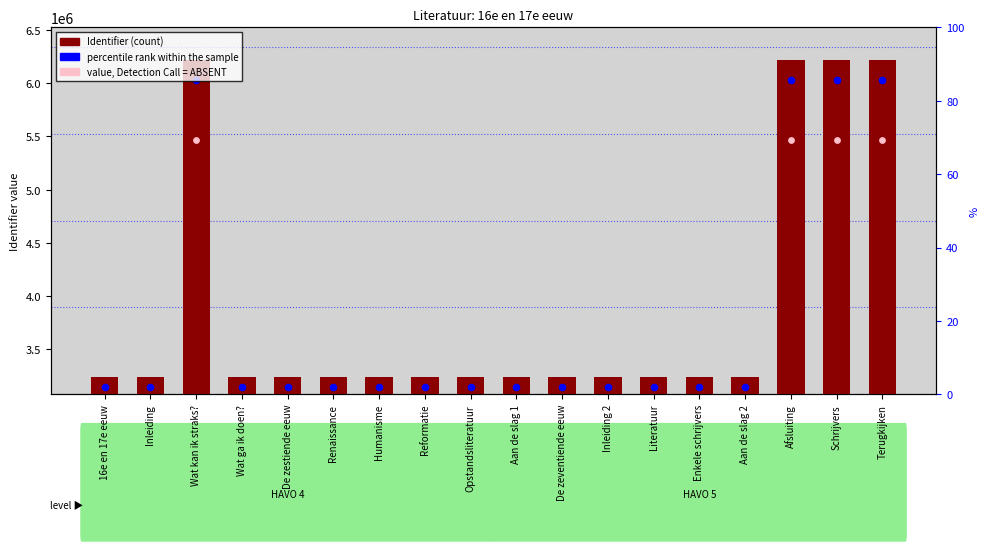

Approximately how many times larger is the value at 16e en 17e eeuw compared to Renaissance?

1.0